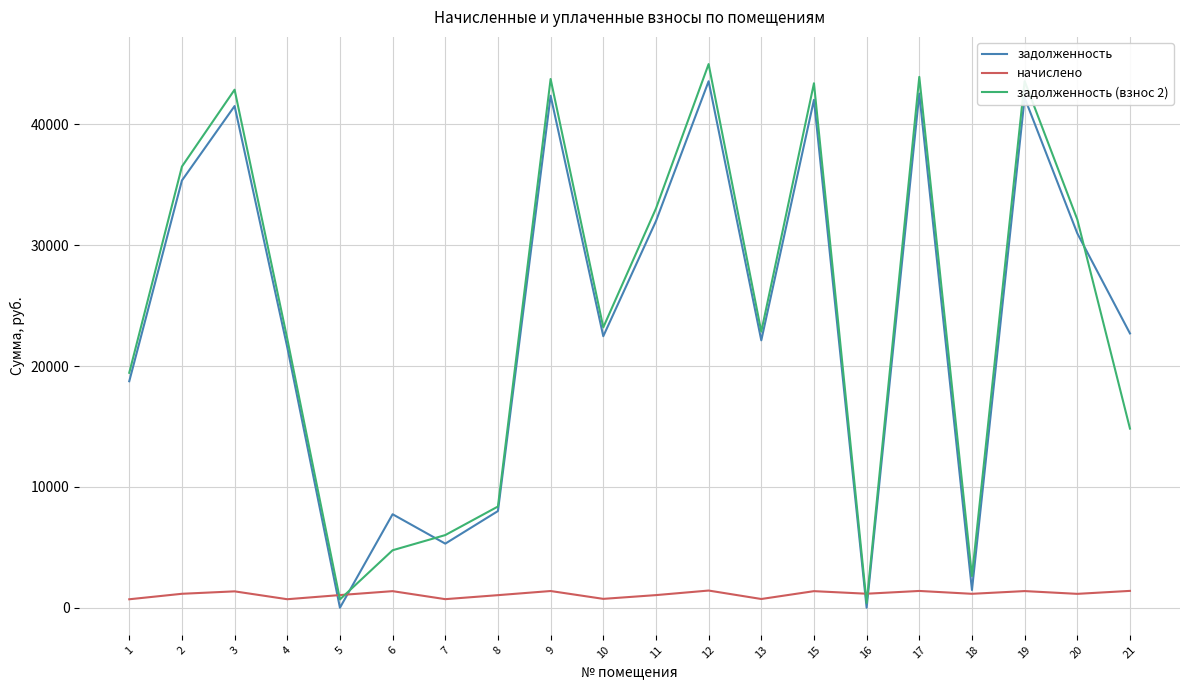

Which series changed the most between 11 and 16?

задолженность (взнос 2)